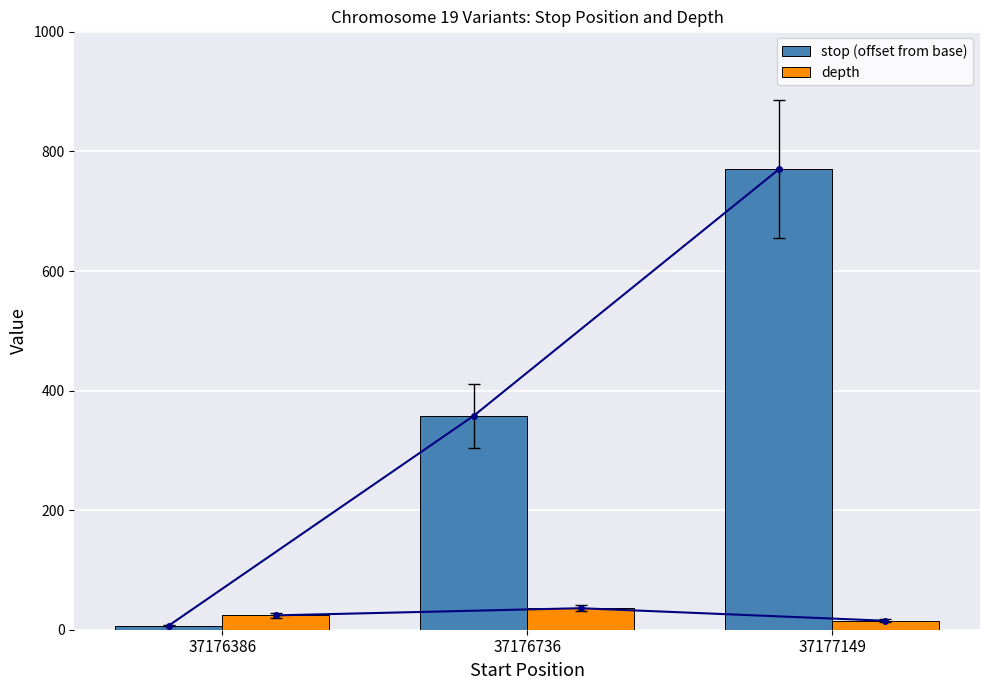

What are all the series names shown in the legend?

stop (offset from base), depth